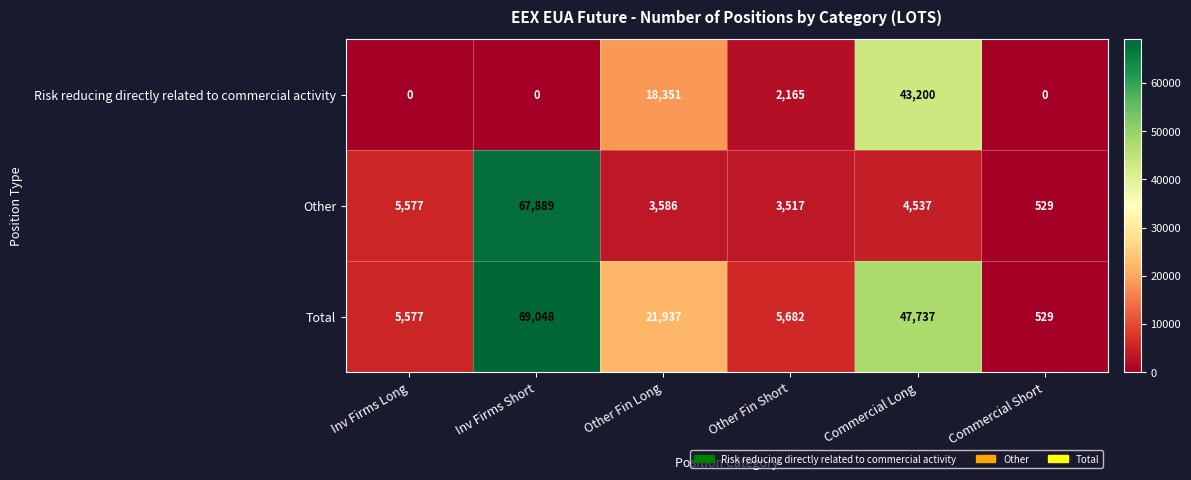

What is the total value across all series at Commercial Short?

1058